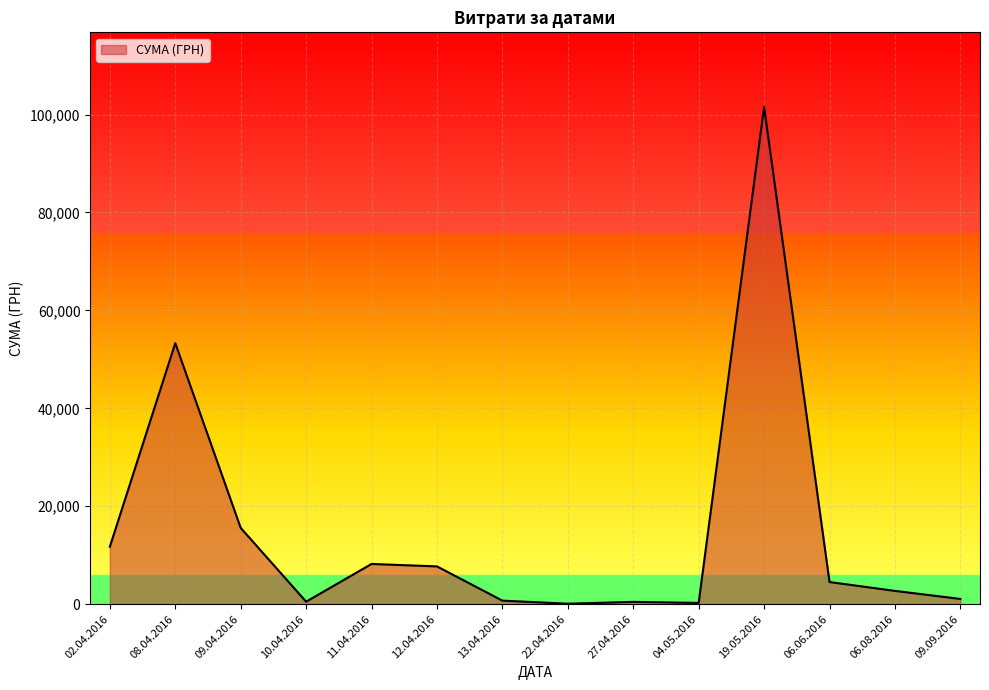

At which category does the chart reach its peak across all series?

19.05.2016